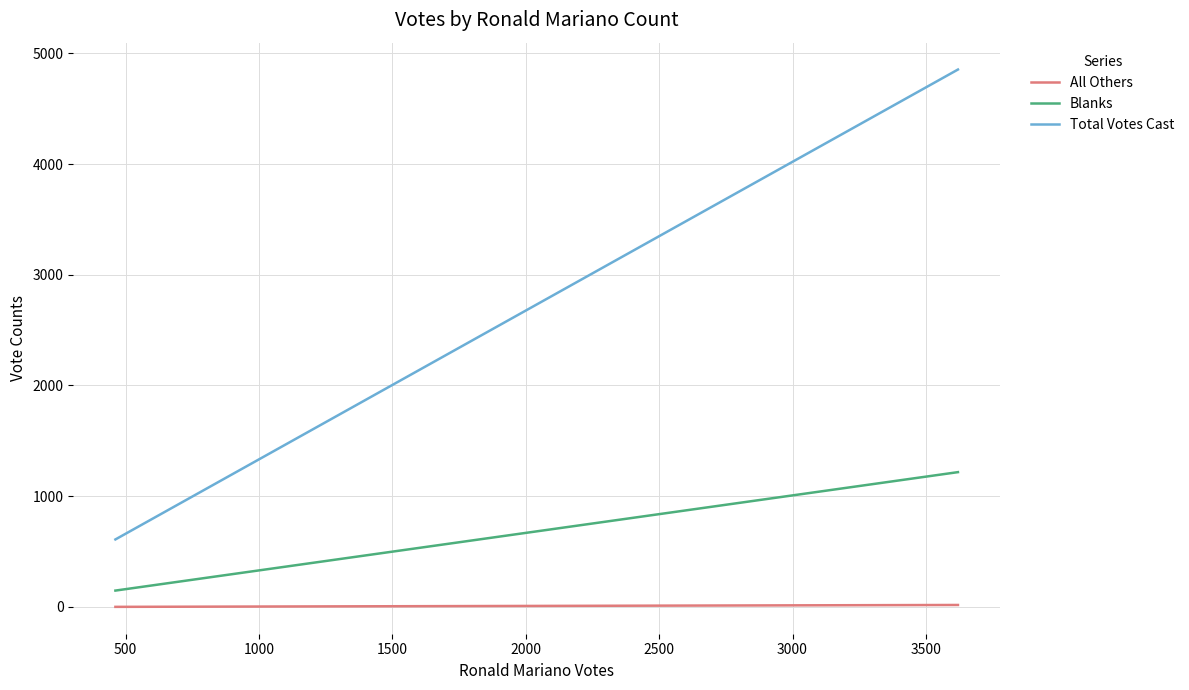

What is the value of the Blanks point at the 2nd from the left?

1217